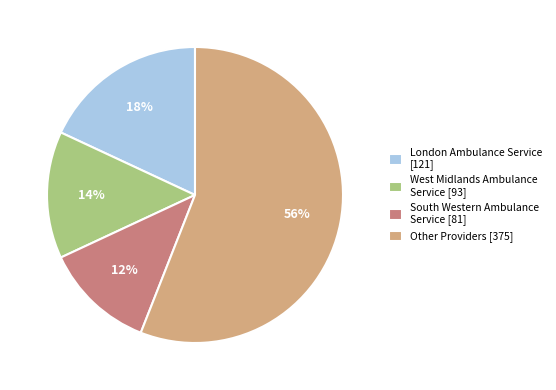

Between London Ambulance Service [121] and Other Providers [375], which is larger?

Other Providers [375]